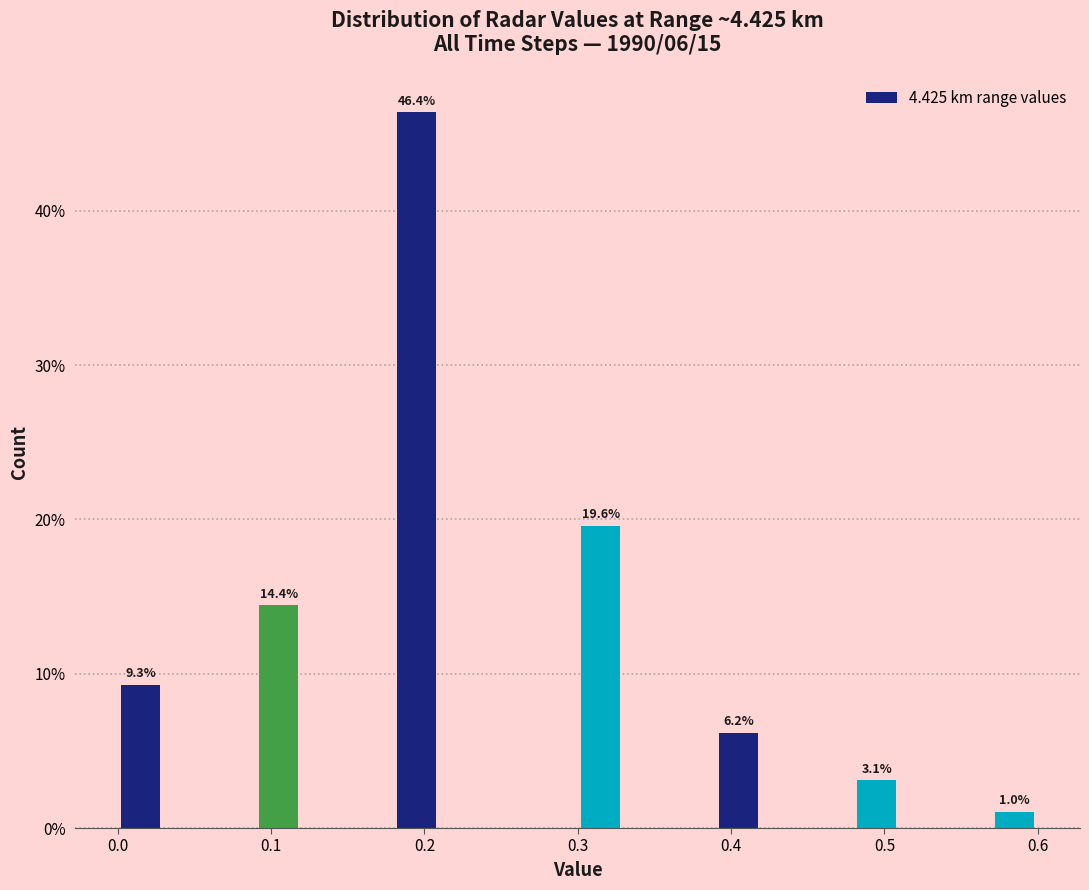

Around what value on the x-axis is the tallest bar? Give the approximate position of its centre, as read against the axis.

0.20